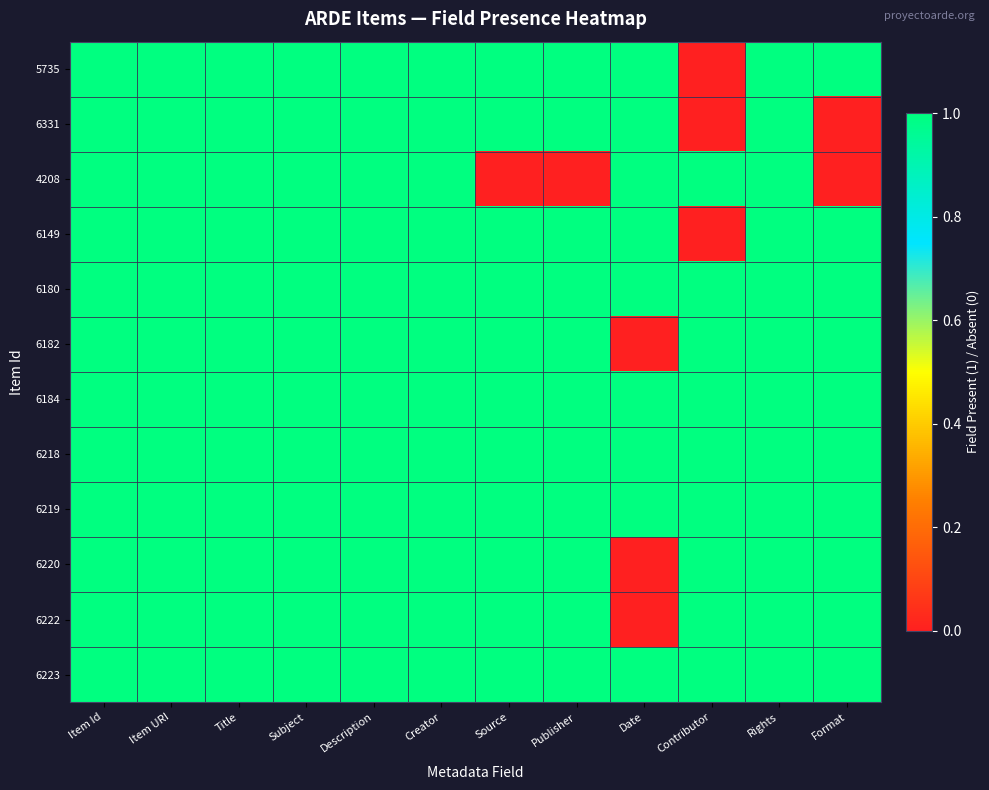

Rank the series by their maximum value, from highest to lowest.

5735, 6331, 4208, 6149, 6180, 6182, 6184, 6218, 6219, 6220, 6222, 6223